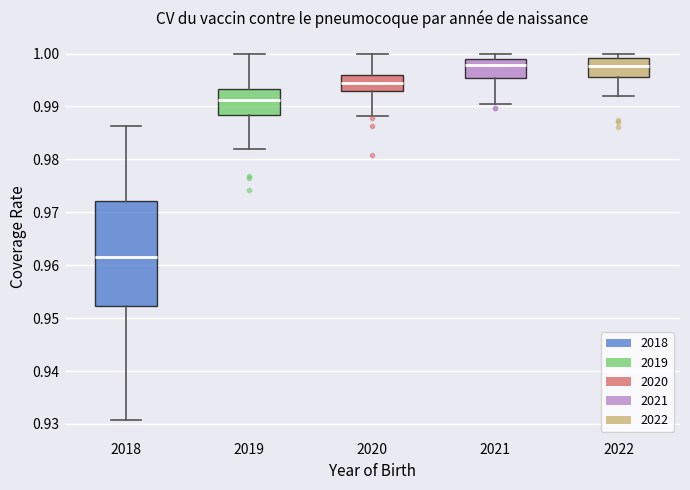

Which box is the tallest, from its lower edge to its upper edge?

2018